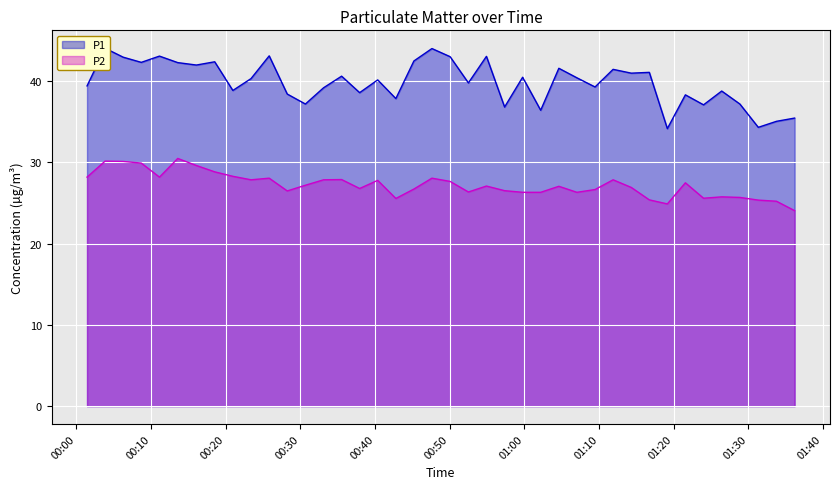

What is the difference between the maximum and second lowest values in the P2 series?

5.6